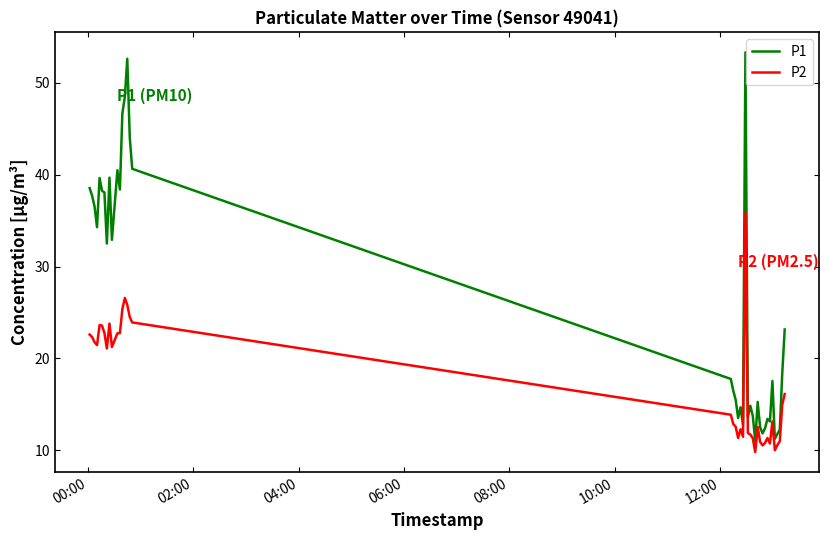

What are all the series names shown in the legend?

P1, P2